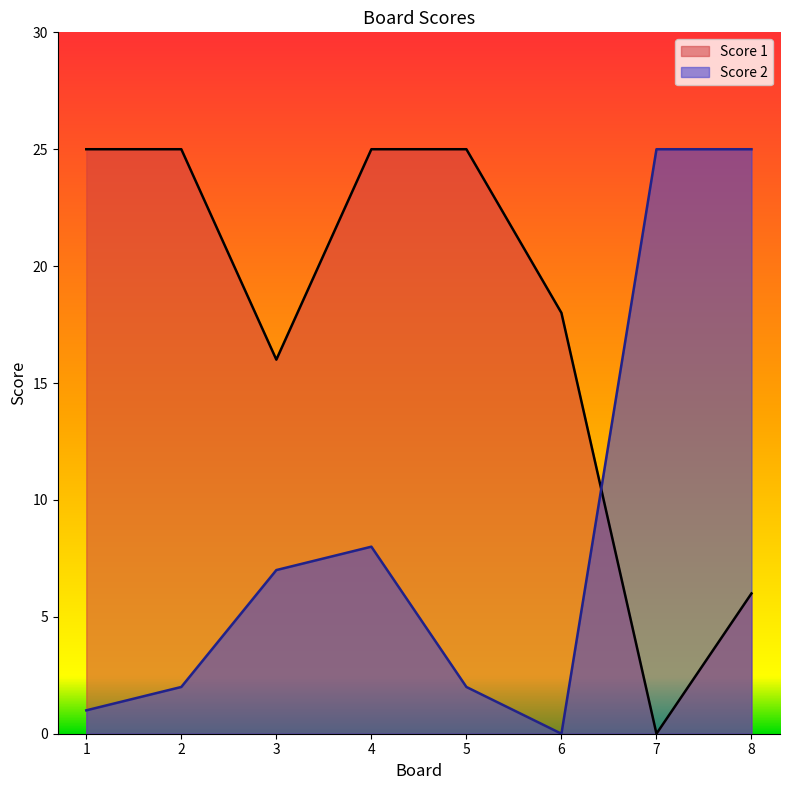

What is the maximum value shown in the chart?

25